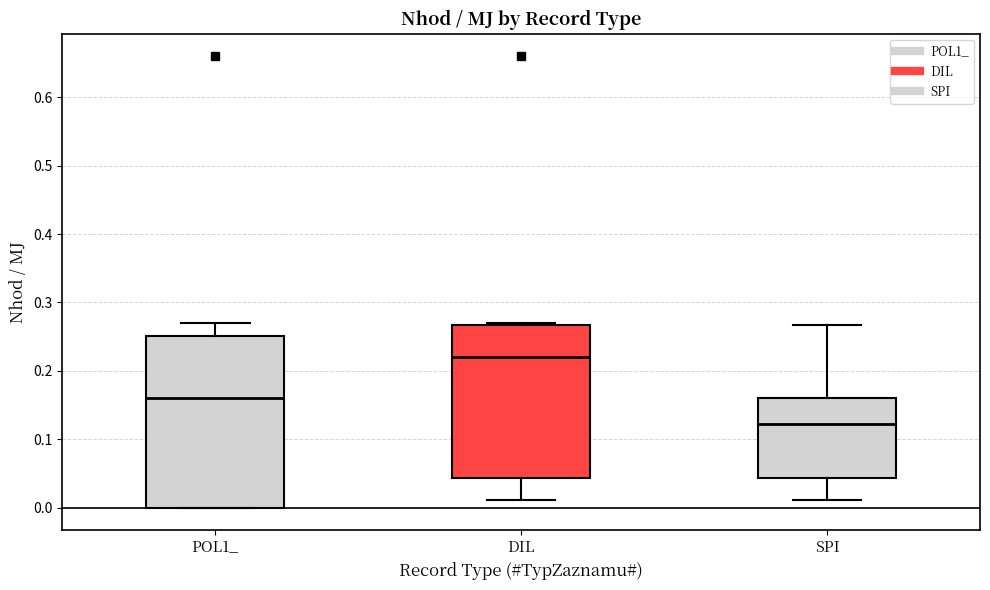

Where is the upper edge of the box for DIL on the y-axis? The values are not printed on the chart, so give them approximately, as read against the axis.

0.27